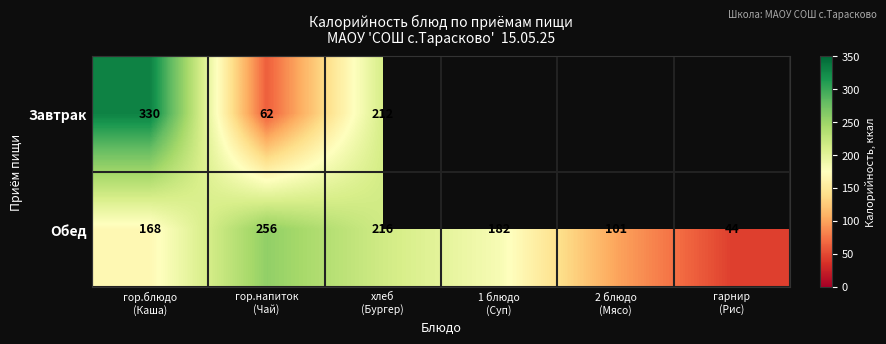

How many Обед values are between 101 and 216?

4